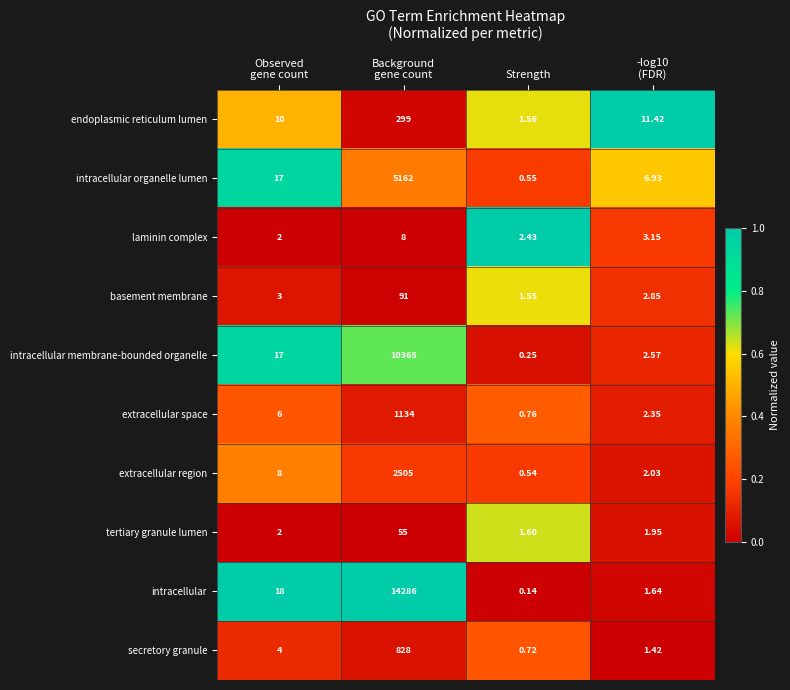

What is the total value across all series at Strength?

10.1